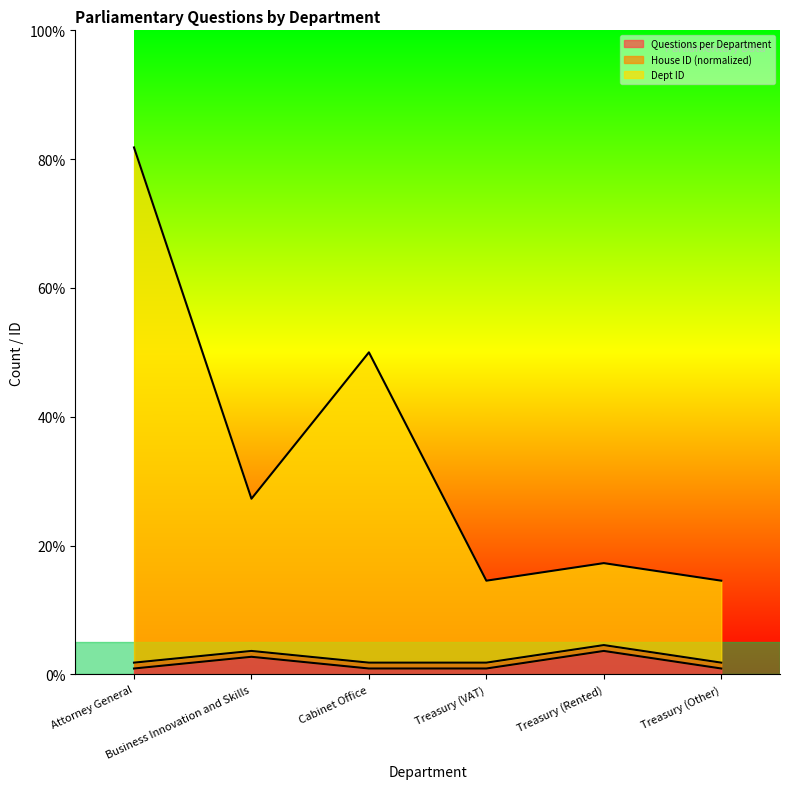

What is the maximum value for Questions per Department?

3.6